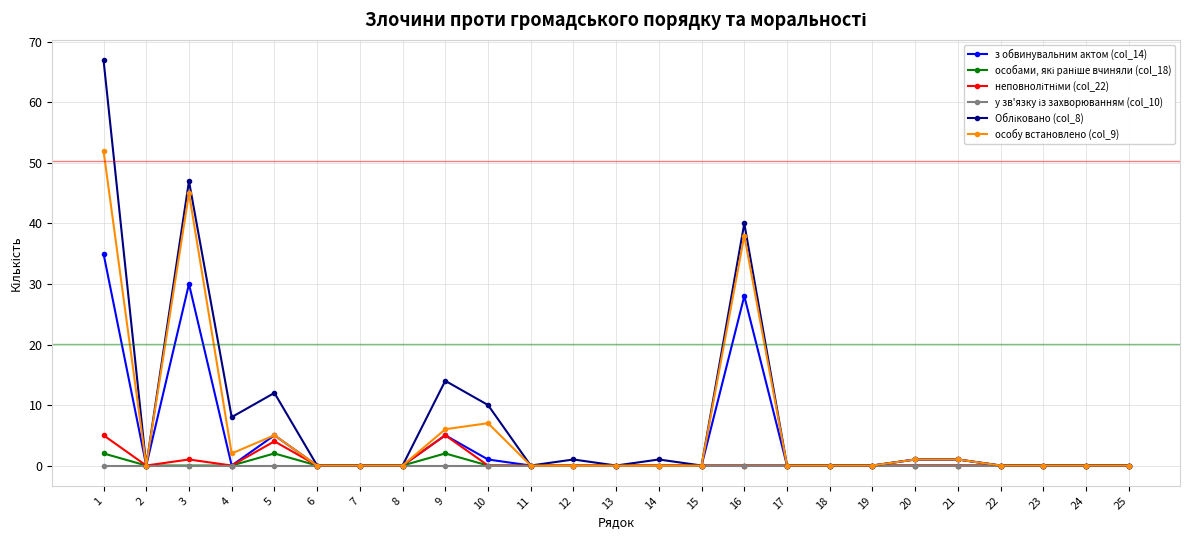

Where is the first local maximum for особу встановлено (col_9)?

3